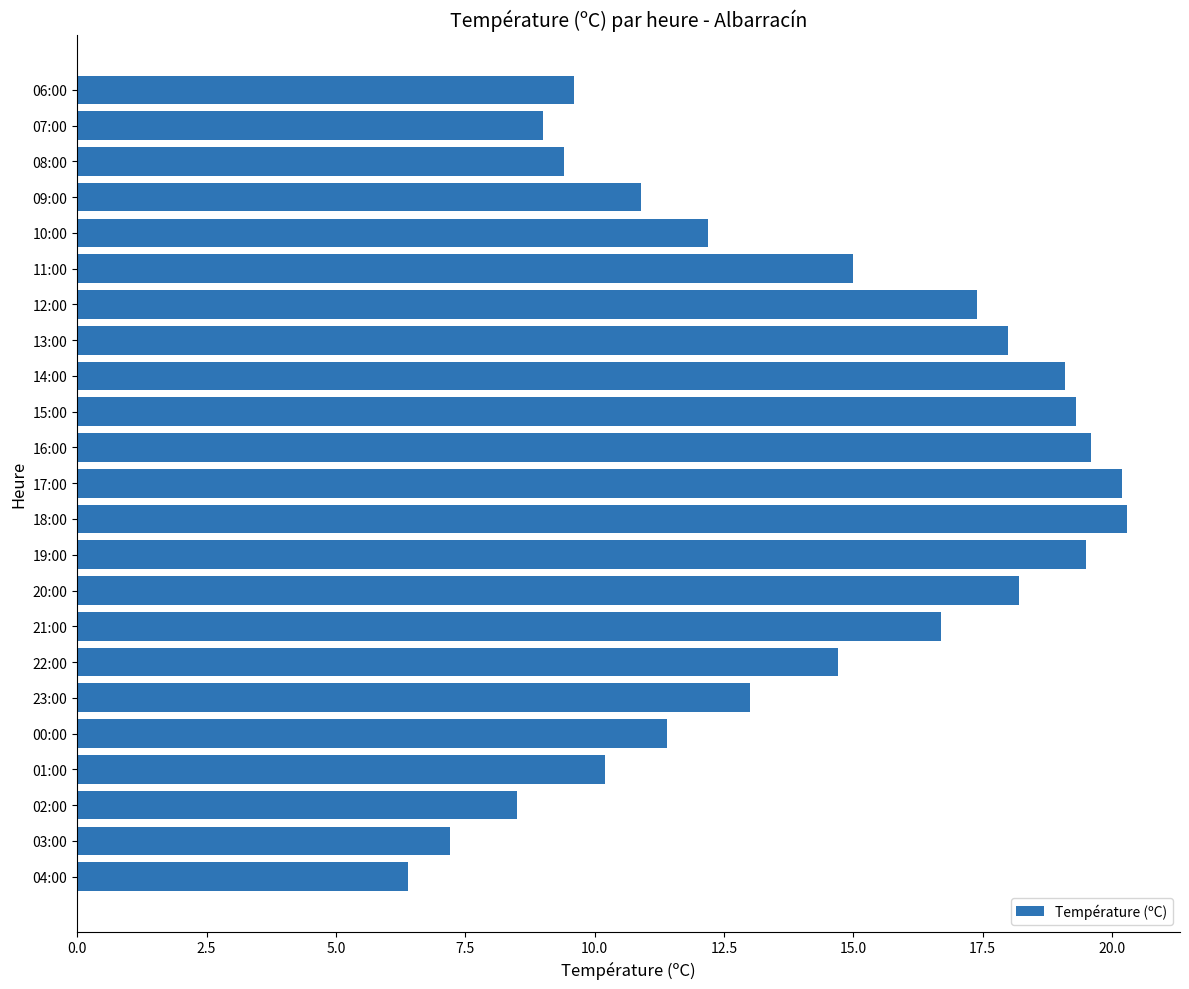

What is the average value?

14.2